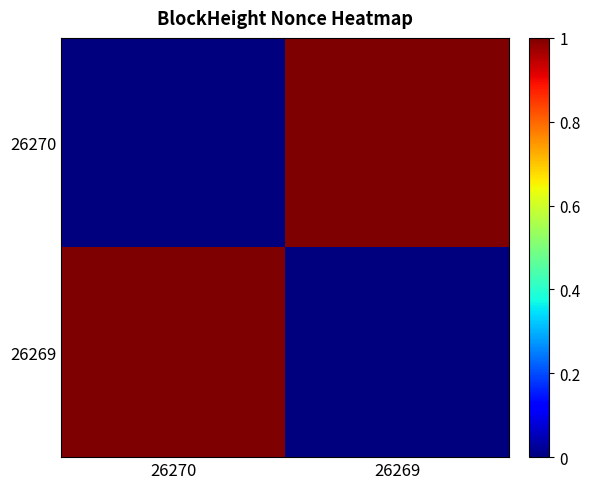

How many series are shown in this chart?

2